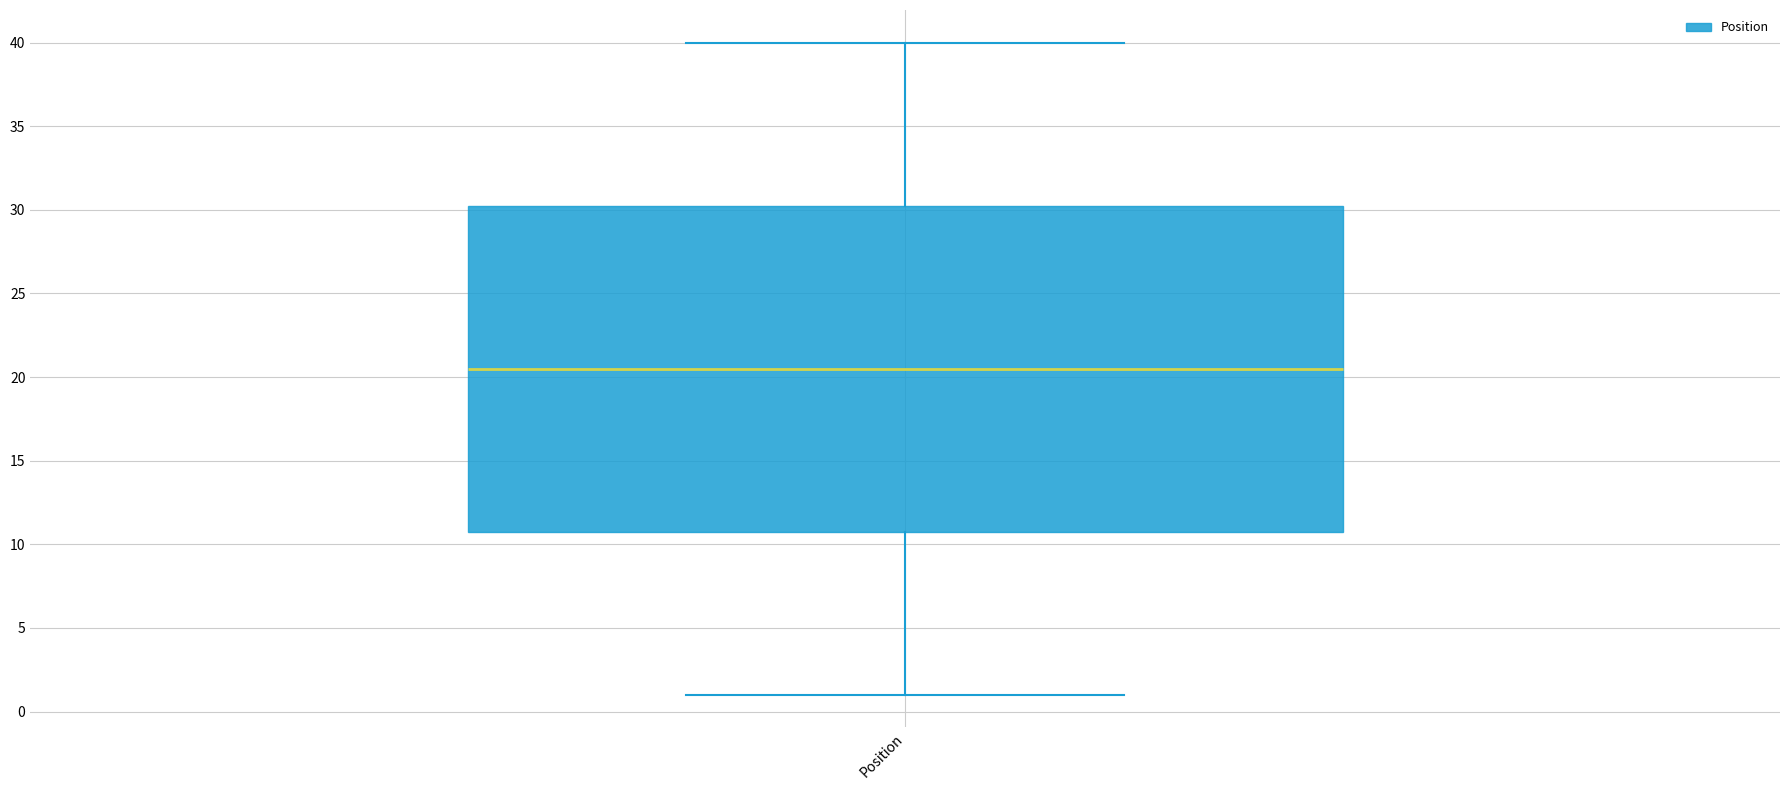

Transcribe this box plot: give where the median line is, the range the box spans, and where the two whiskers end, as read against the y-axis. The values are not printed on the chart, so give them approximately, as read against the axis.

median 20.5, box 11.0 to 30.5, whiskers 1.0 to 40.0